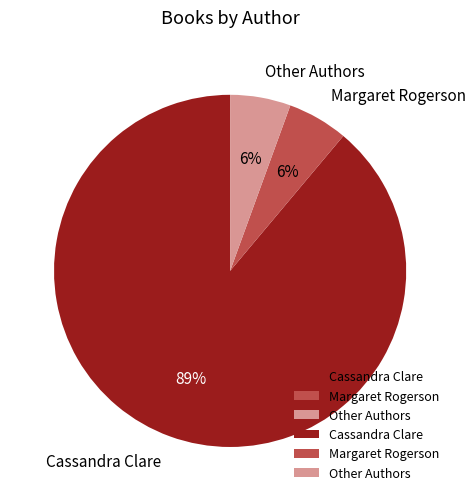

True or false: Other Authors accounts for 1% of the total.

False